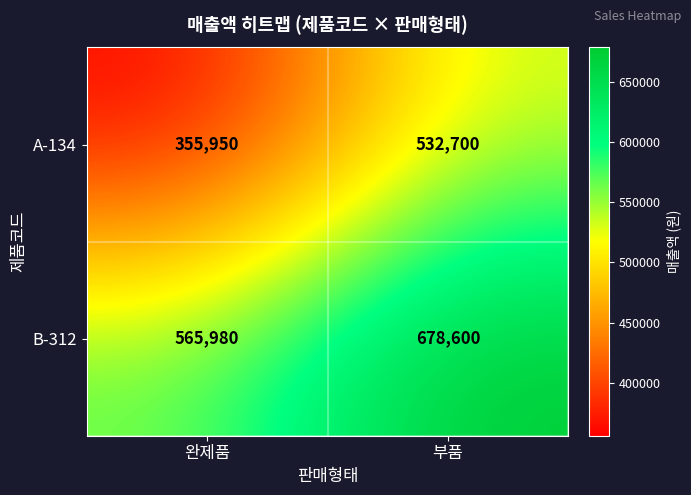

Is it true that A-134 equals 199730 at 완제품?

False